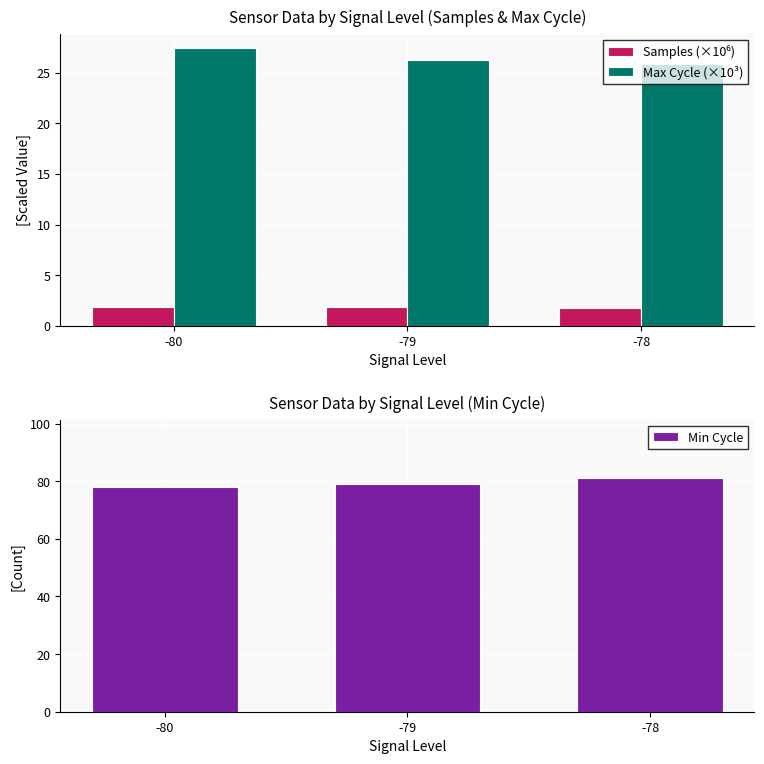

Reading left to right, list all the values displayed in this chart.

Samples (×10⁶): -80=1.8	-79=1.8	-78=1.7
Max Cycle (×10³): -80=27.5	-79=26.3	-78=25.8
Min Cycle: -80=78.0	-79=79.0	-78=81.0